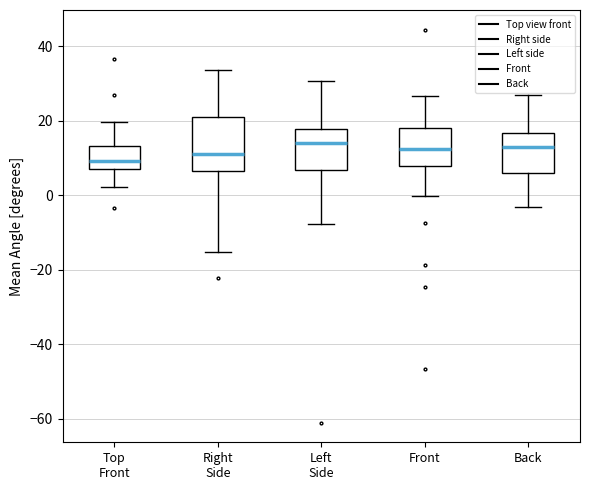

Where does the median line of the box for Right Side sit on the y-axis? The values are not printed on the chart, so give them approximately, as read against the axis.

12